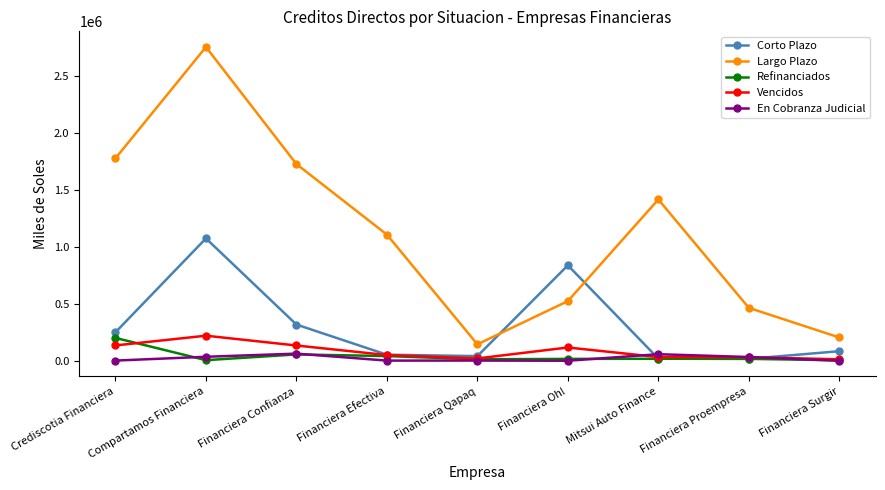

True or false: Vencidos and Largo Plazo intersect in this chart.

False